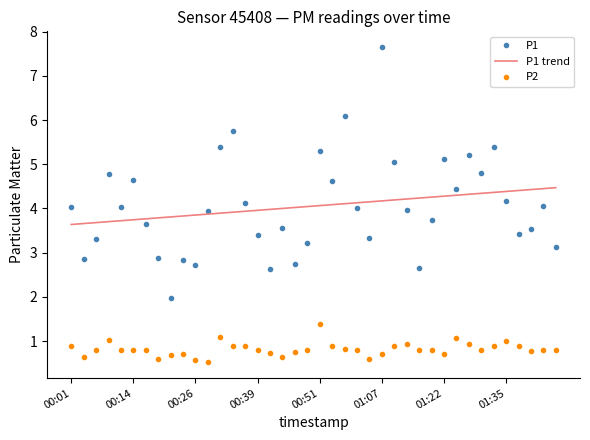

What is the average value of the P1 trend series?

4.1